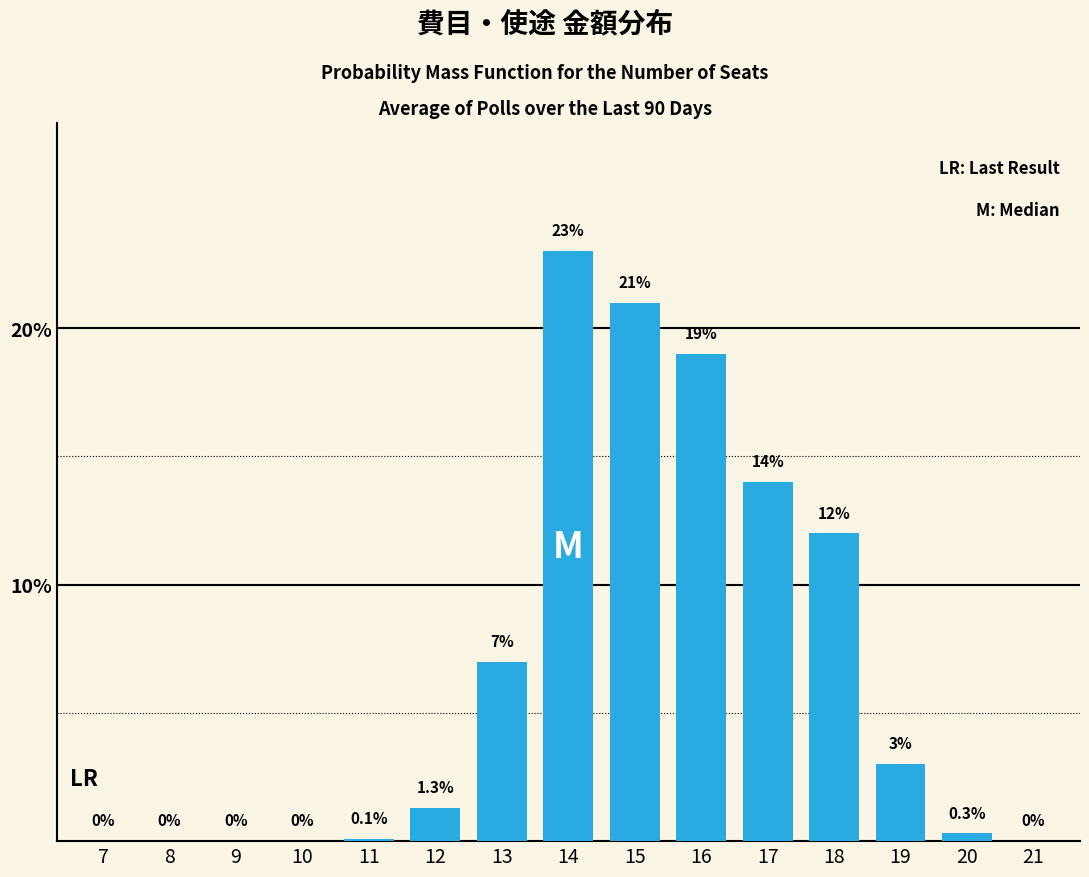

Reading right to left, transcribe all the data shown in this chart.

21=0.0	20=0.3	19=3.0	18=12.0	17=14.0	16=19.0	15=21.0	14=23.0	13=7.0	12=1.3	11=0.1	10=0.0	9=0.0	8=0.0	7=0.0